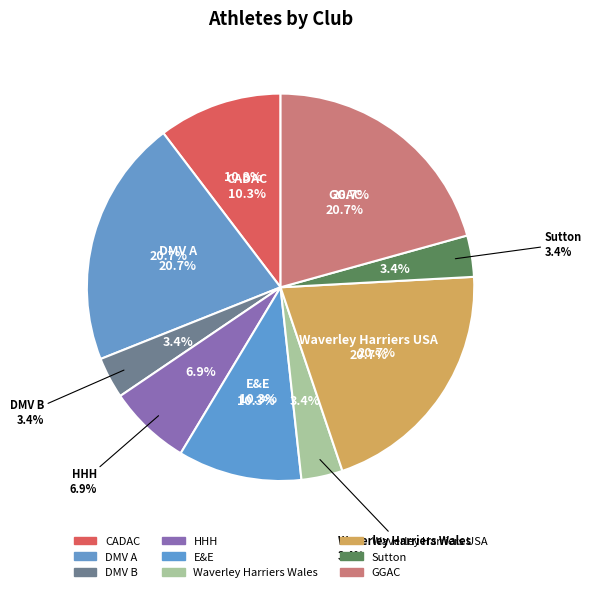

Is there a majority slice in this chart?

No